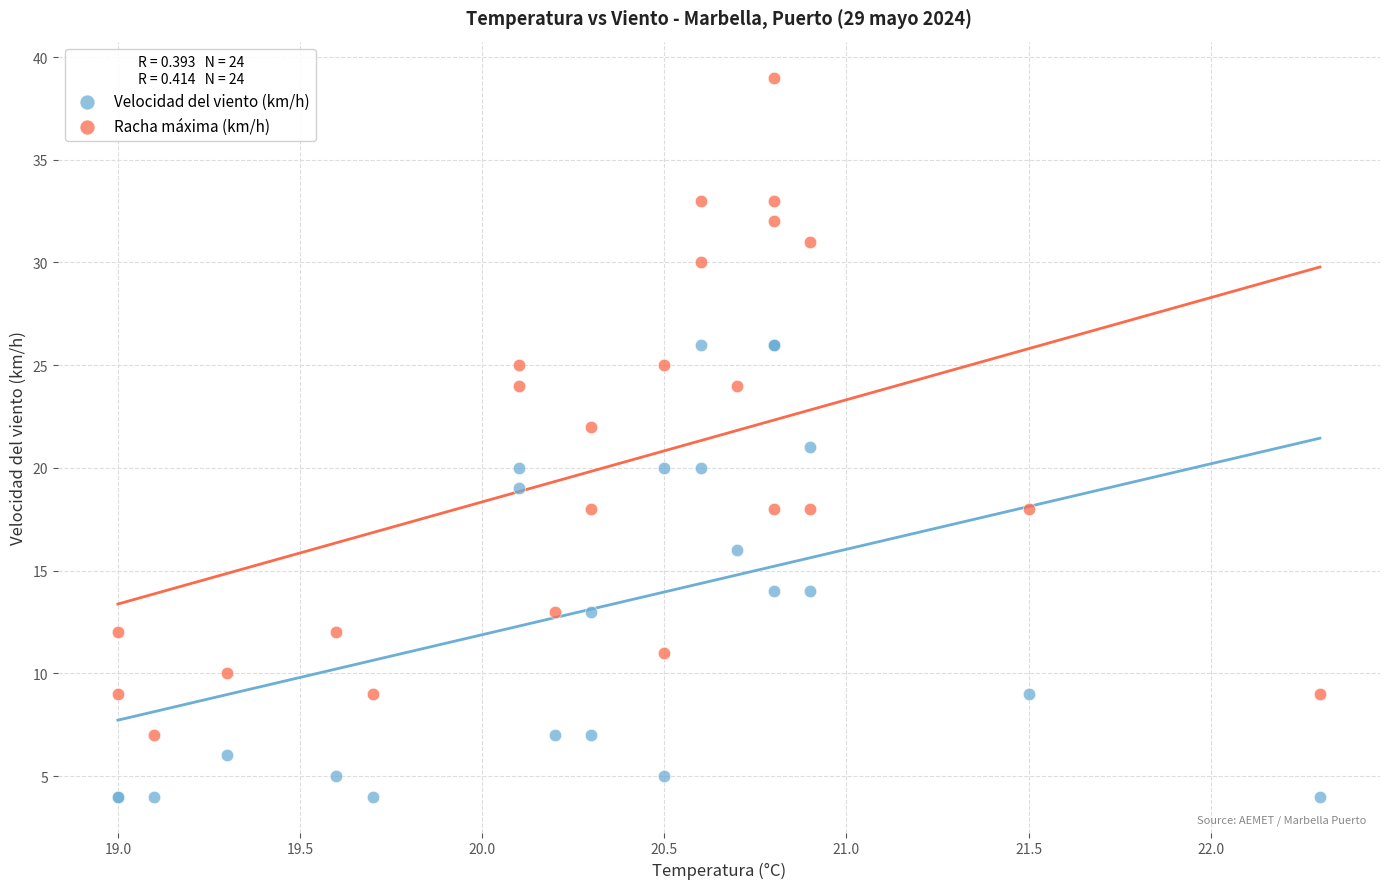

Which series reaches the maximum Y coordinate?

Racha máxima (km/h)